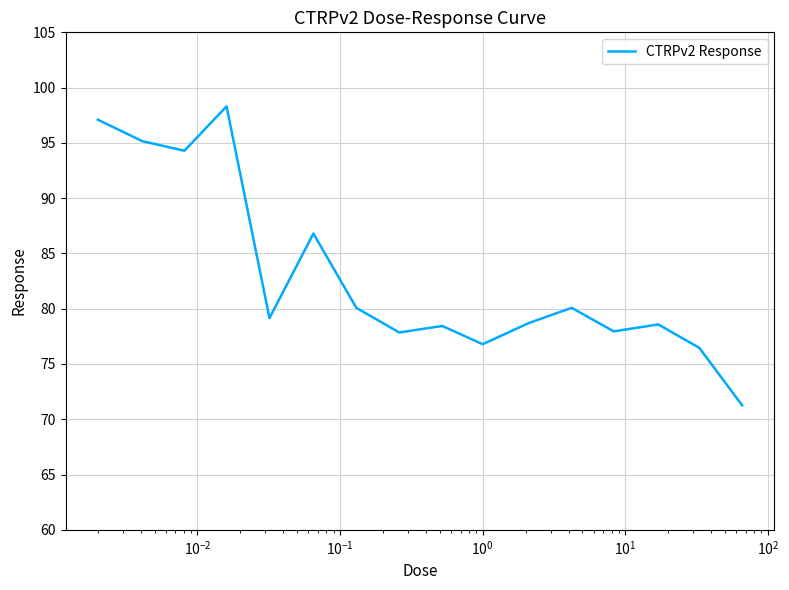

What is the maximum value shown in the chart?

98.3